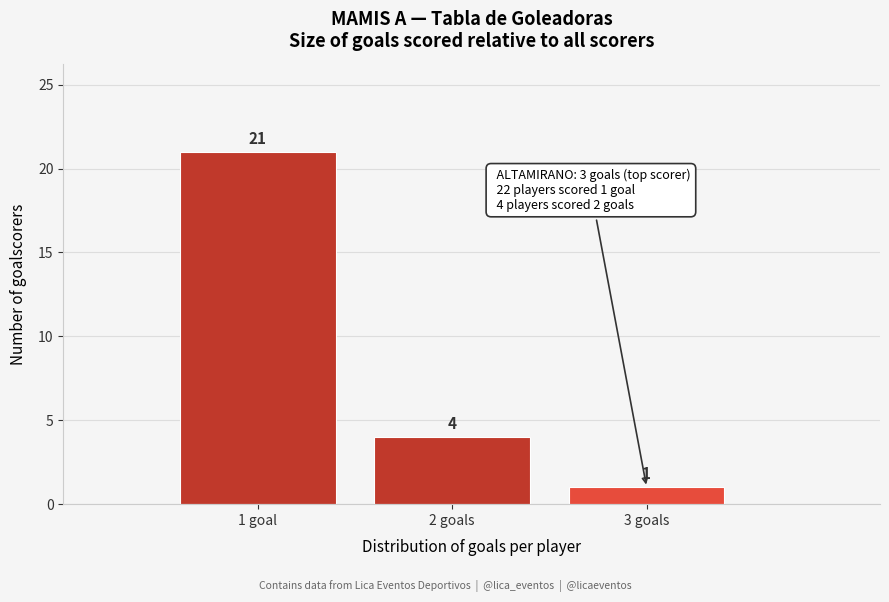

Reading left to right, what are all the values shown in this chart?

21	4	1